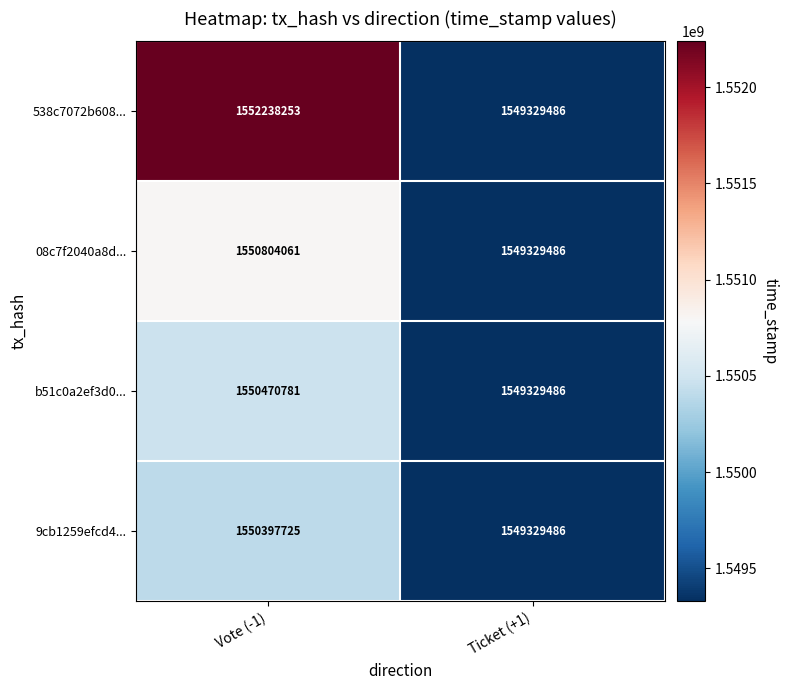

The 9cb1259efcd4... series shows 1550397725 at Vote (-1). True or false?

True